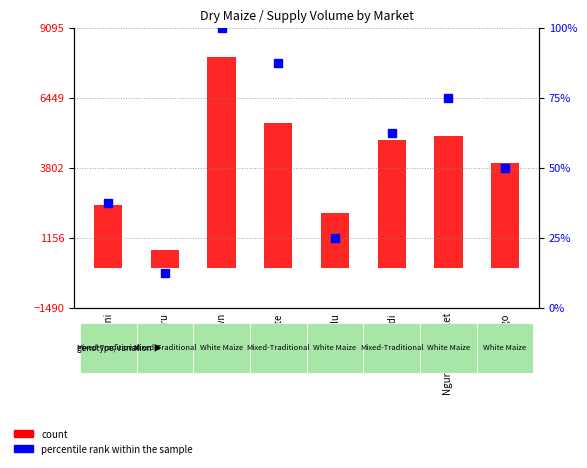

Which series reaches the minimum Y coordinate?

percentile rank within the sample